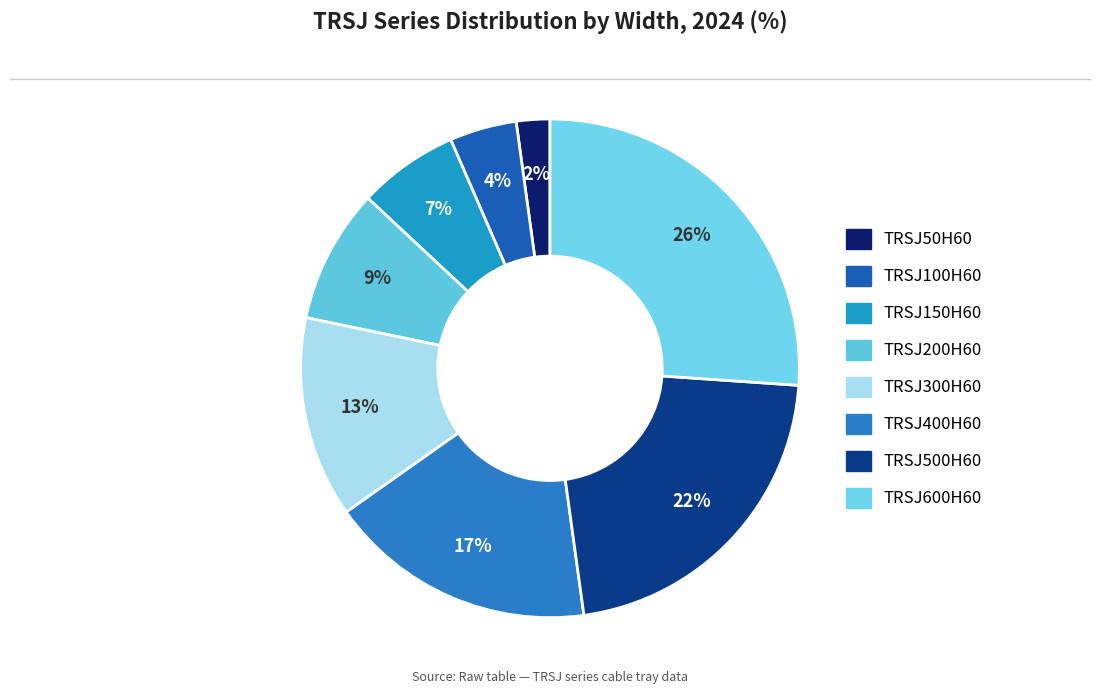

The TRSJ50H60 slice represents 1% of the pie. True or false?

False